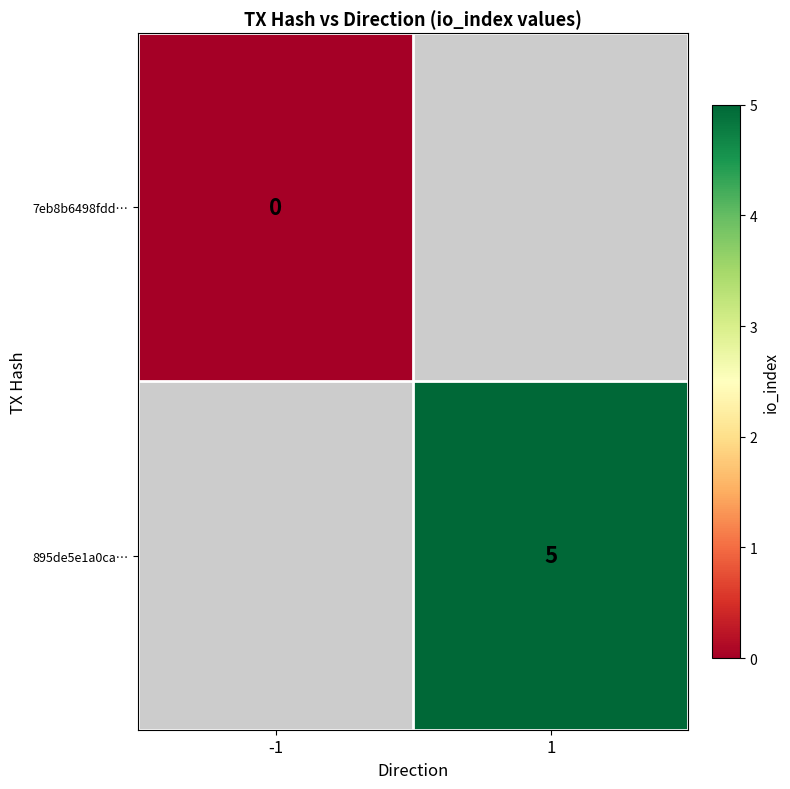

The 895de5e1a0ca… series shows 5 at 1. True or false?

True